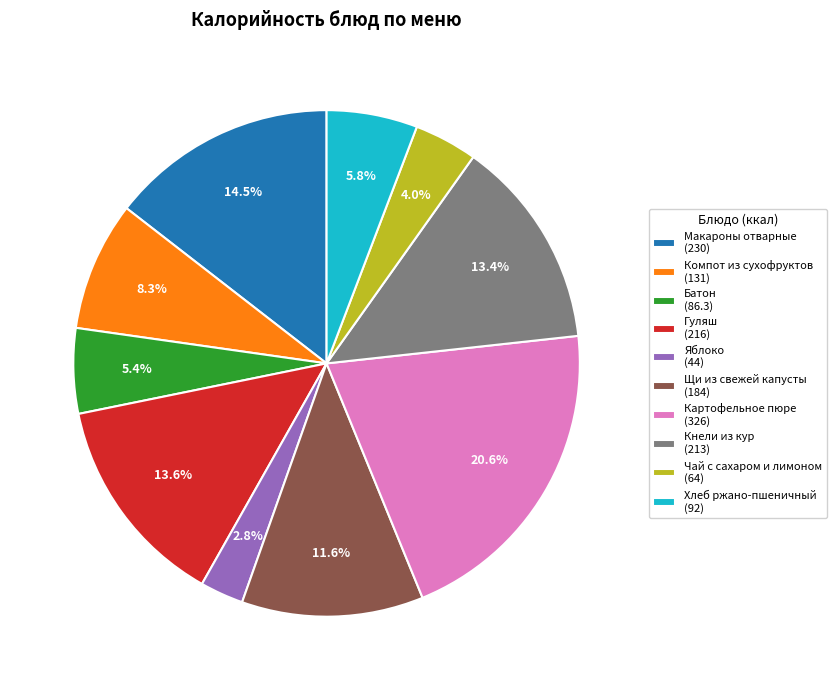

Is there any slice that represents more than half of the pie?

No